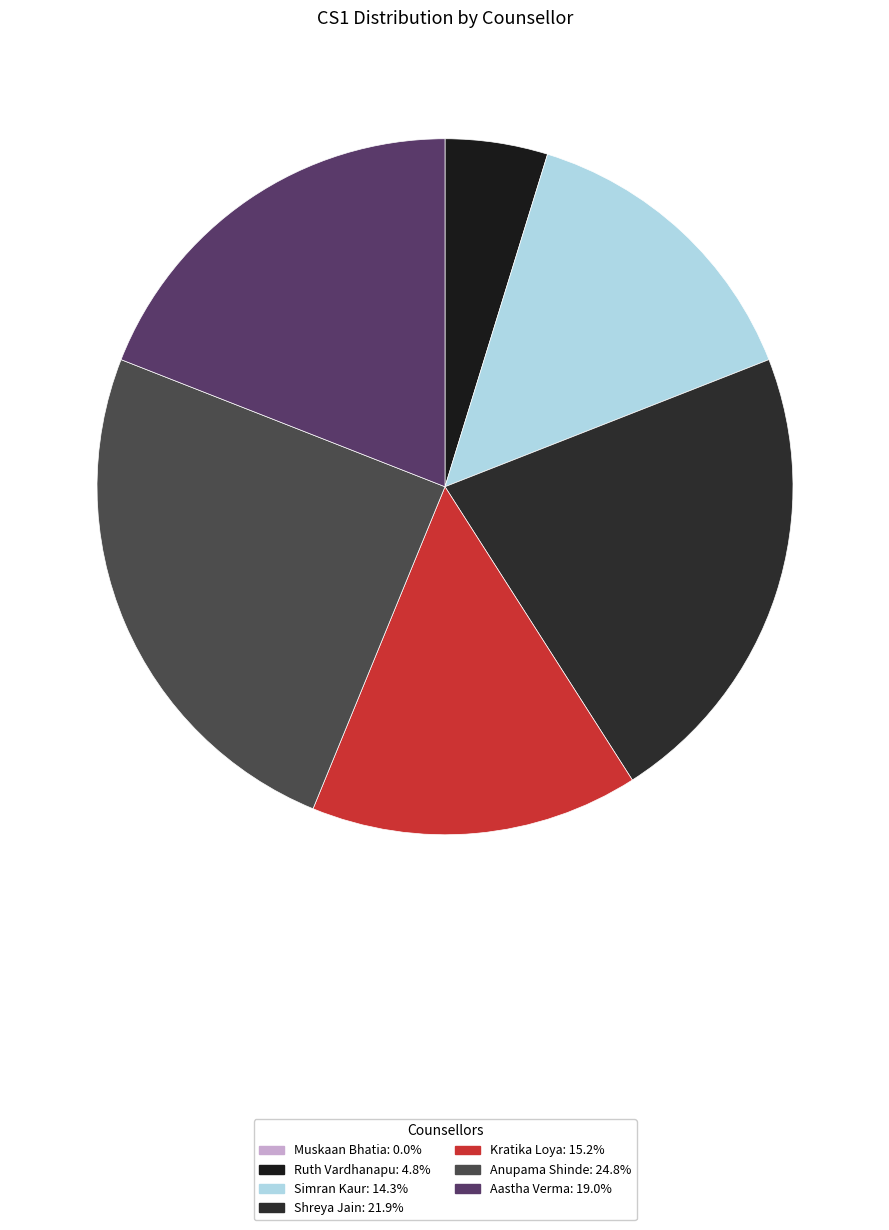

True or false: Shreya Jain accounts for 12% of the total.

False